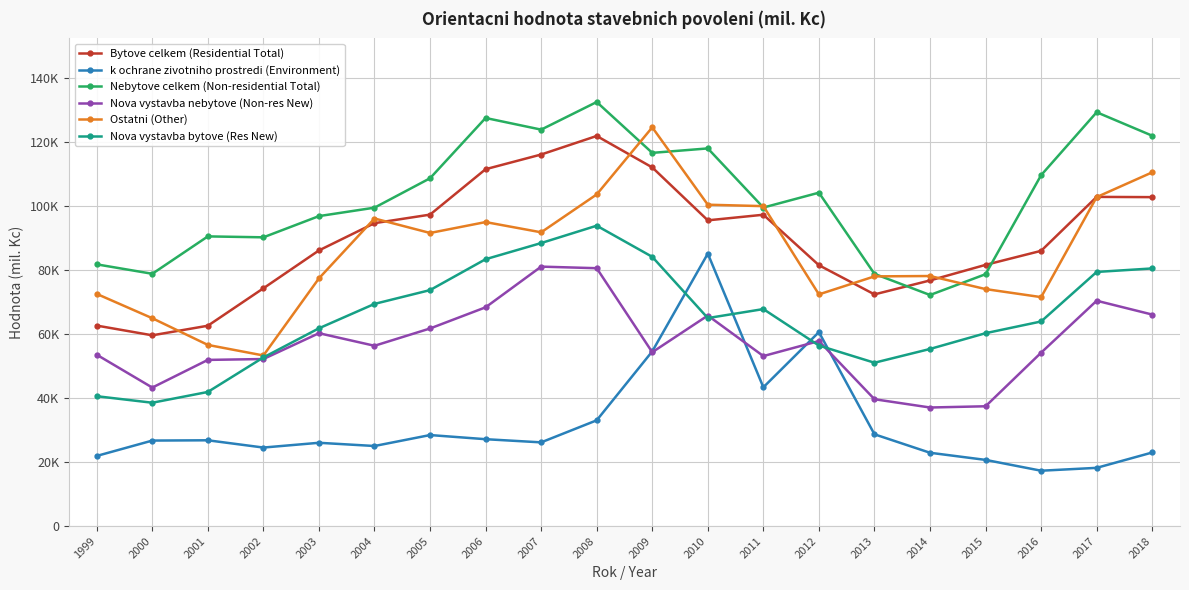

What is the value of the Ostatni (Other) point at the 7th from the left?

91528